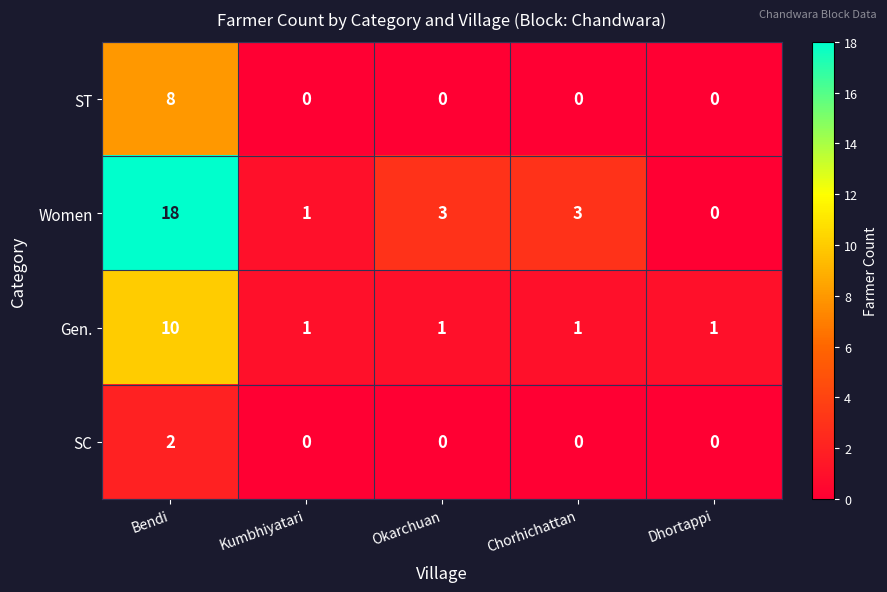

Which series has the largest range (max minus min)?

Women